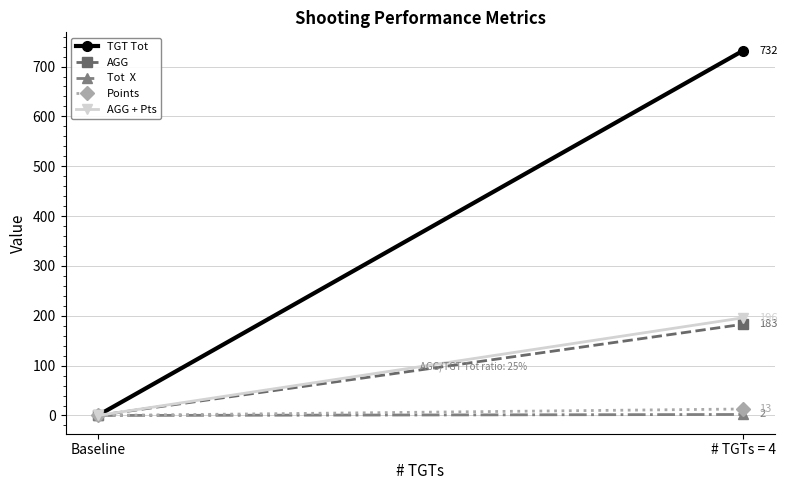

Reading left to right, extract all data points from this chart.

TGT Tot: Baseline=0	# TGTs = 4=732
AGG: Baseline=0	# TGTs = 4=183
Tot  X: Baseline=0	# TGTs = 4=2
Points: Baseline=0	# TGTs = 4=13
AGG + Pts: Baseline=0	# TGTs = 4=196